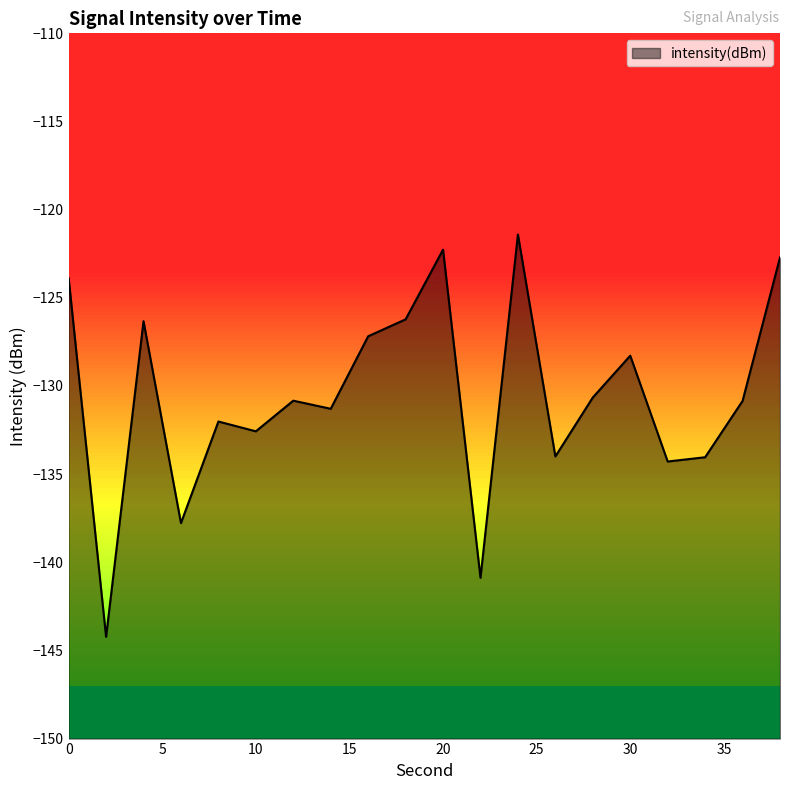

What value does the data have at 34?

-134.0